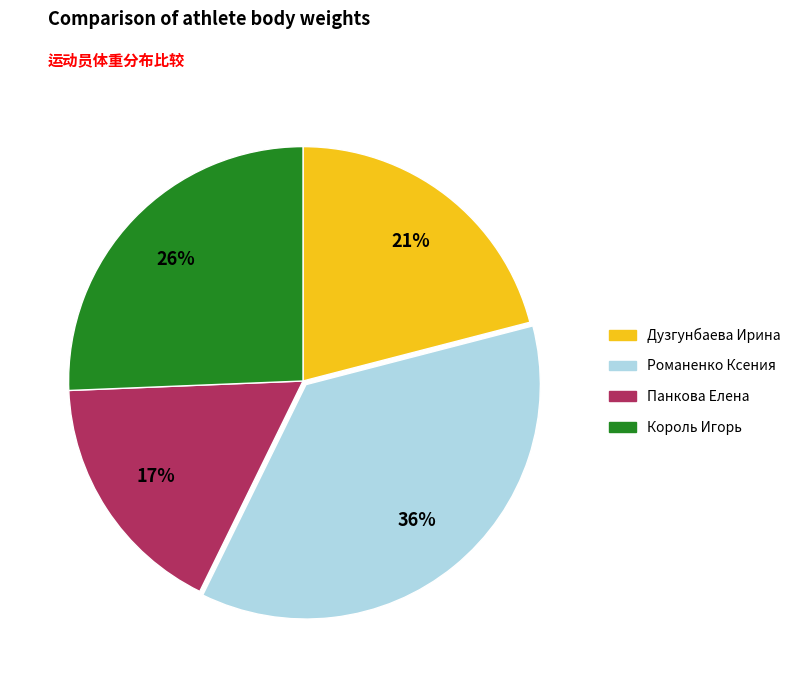

Is there any slice that represents more than half of the pie?

No